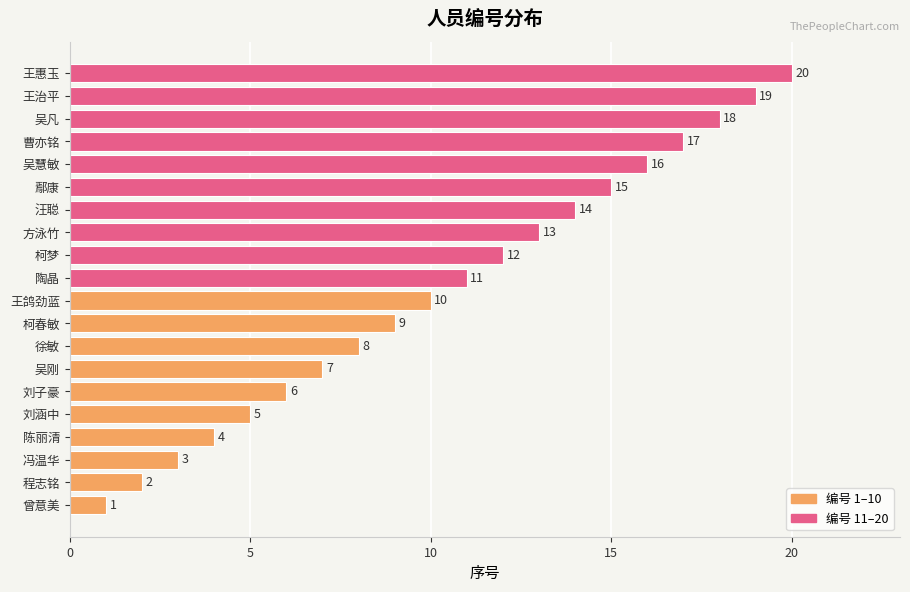

Rank the categories by value from lowest to highest.

曾意美, 程志铭, 冯温华, 陈丽清, 刘涵中, 刘子豪, 吴刚, 徐敏, 柯春敏, 王鸽劲蓝, 陶晶, 柯梦, 方泳竹, 汪聪, 鄢康, 吴慧敏, 曹亦铭, 吴凡, 王治平, 王惠玉